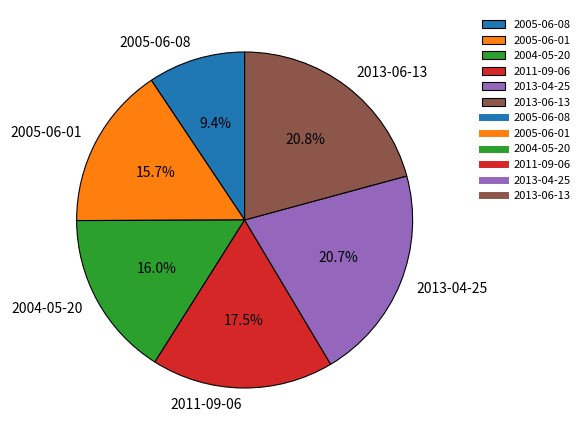

What is the ratio of the value at 2011-09-06 to the value at 2004-05-20?

1.1